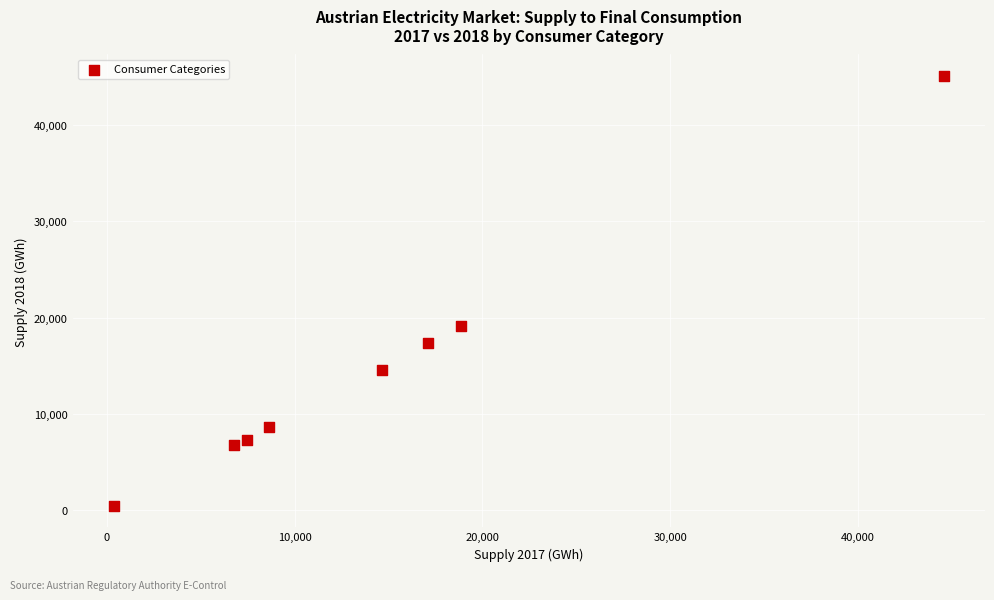

What Y value in the scatter plot is closest to 22769?

19078.0